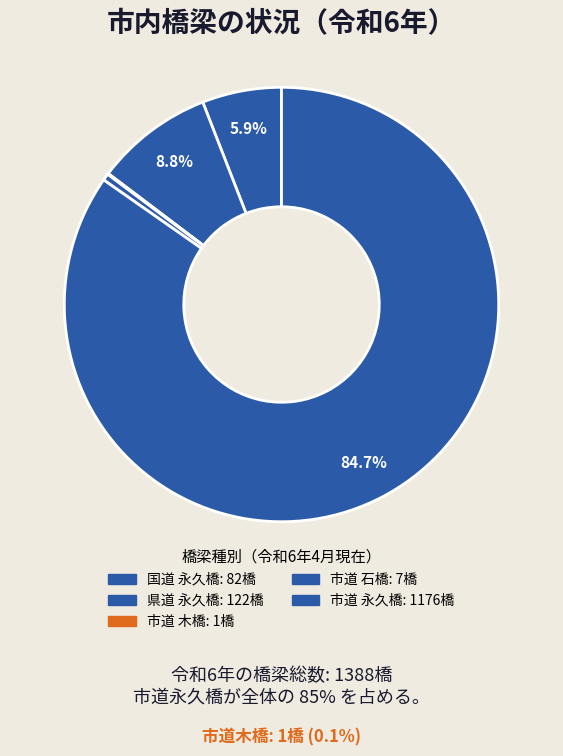

Which category has the biggest portion of the pie?

市道 永久橋